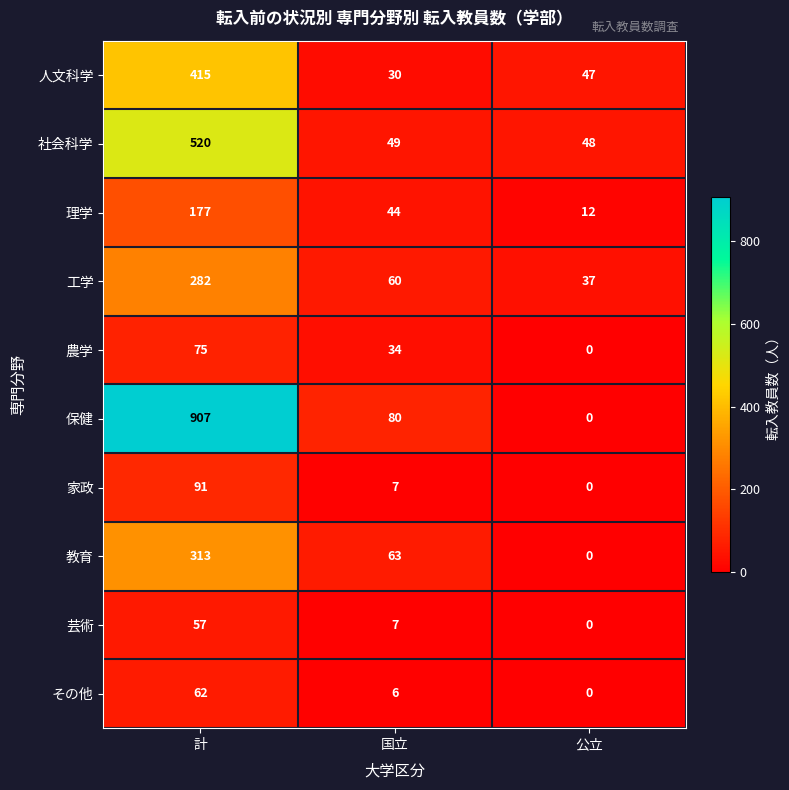

The 保健 series shows 907 at 計. True or false?

True